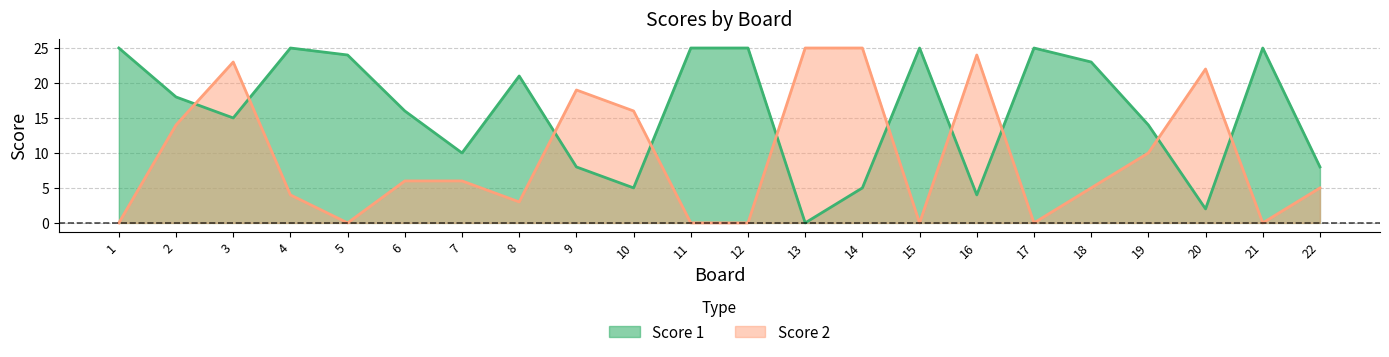

What are all the series names shown in the legend?

Score 1, Score 2